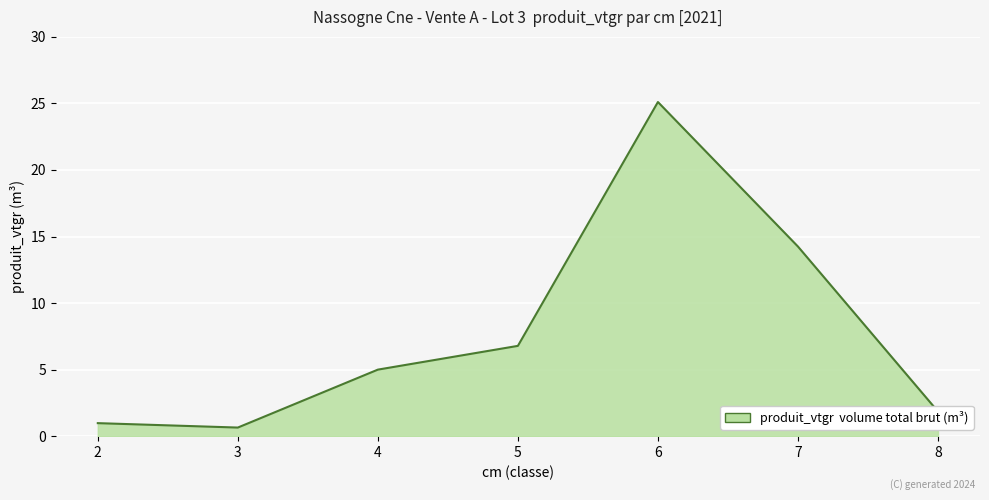

The chart shows a value of 0.5 at 5. True or false?

False